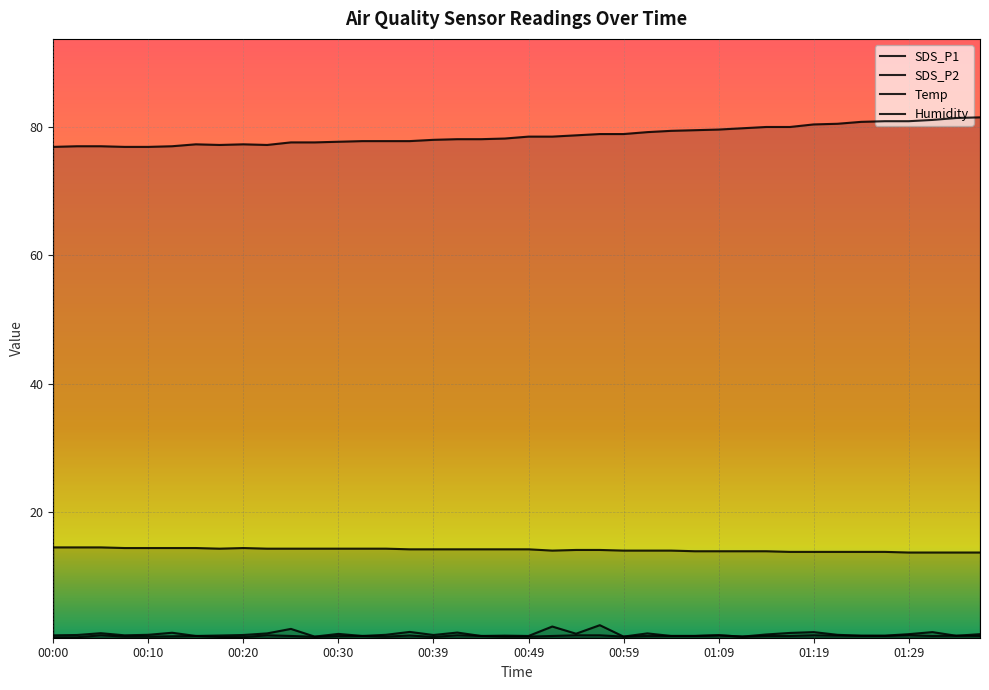

What is the difference between the SDS_P1 values at 01:31 and 01:07?

0.6